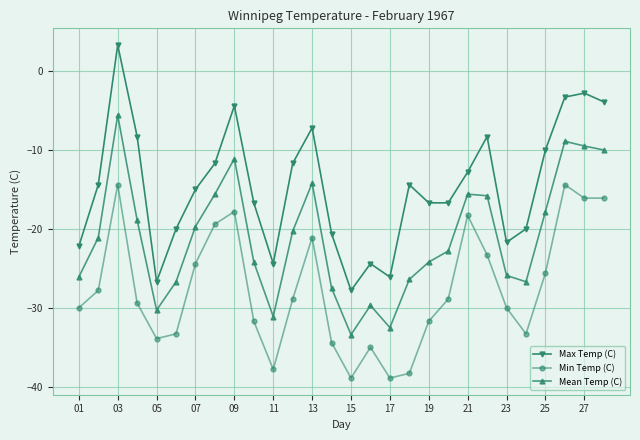

List the series in order of their overall mean, lowest first.

Min Temp (C), Mean Temp (C), Max Temp (C)